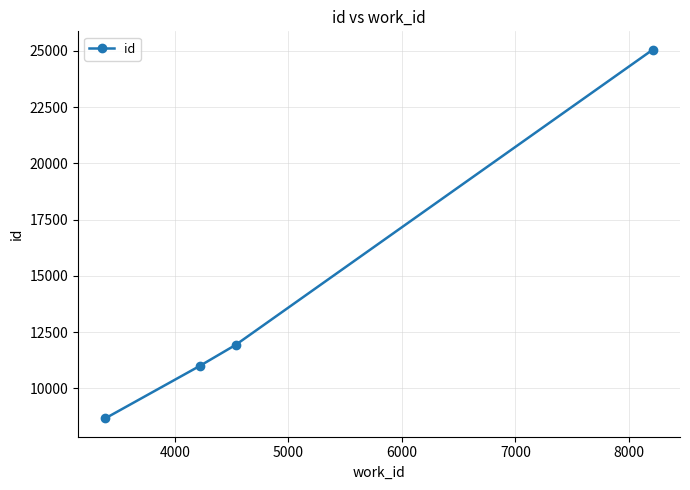

Reading left to right, what are all the values shown in this chart?

8667	10993	11933	25054